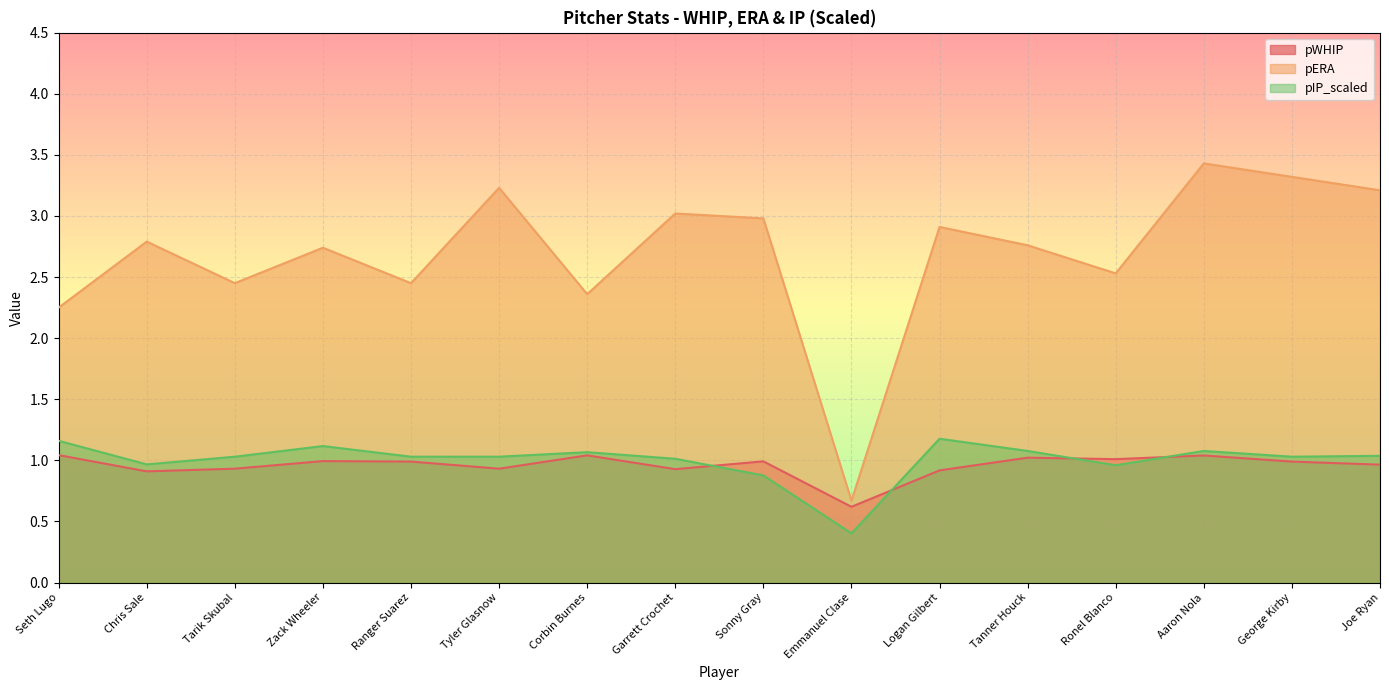

What is the spread (max minus min) of values at Corbin Burnes?

1.3